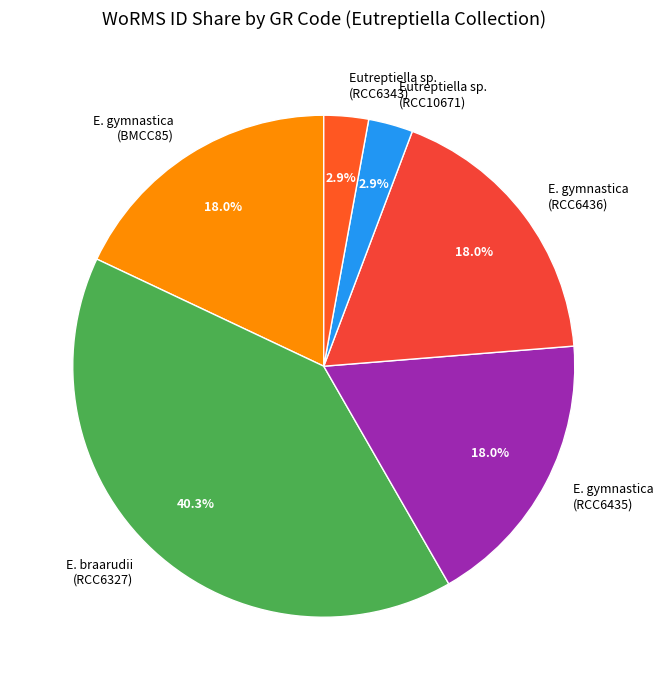

Between E. braarudii (RCC6327) and Eutreptiella sp. (RCC6343), which is larger?

E. braarudii (RCC6327)